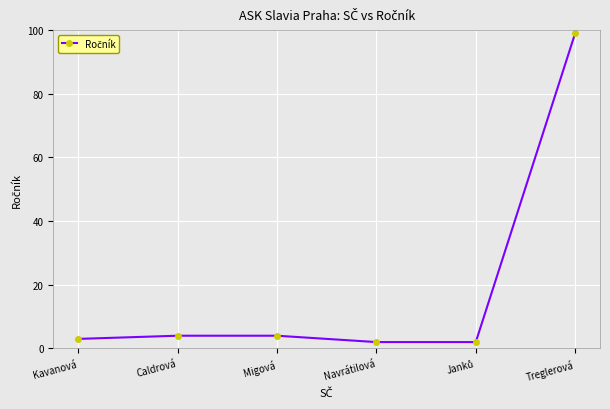

How many data points are less than 4?

3